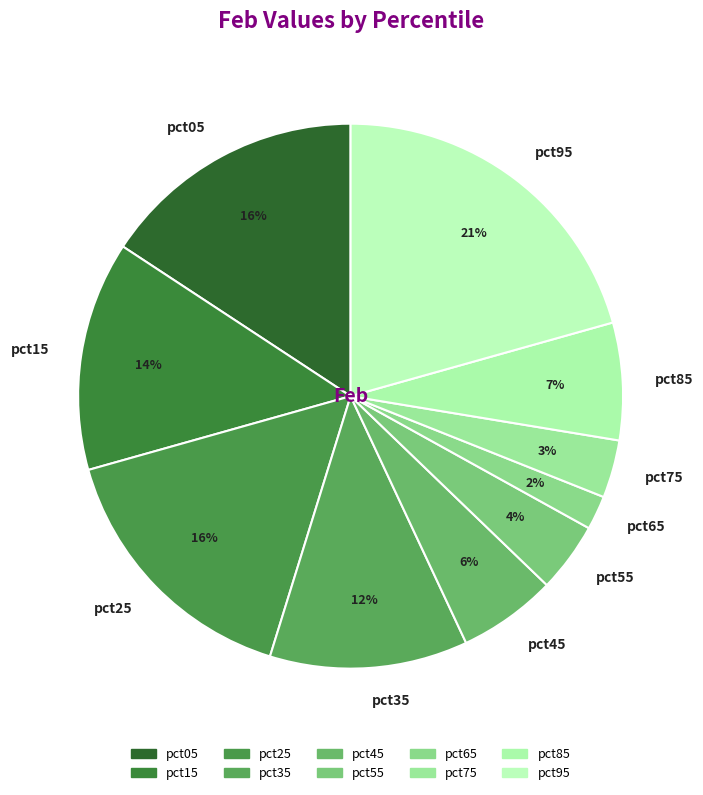

Do pct75 and pct65 together represent more than half of the pie?

No